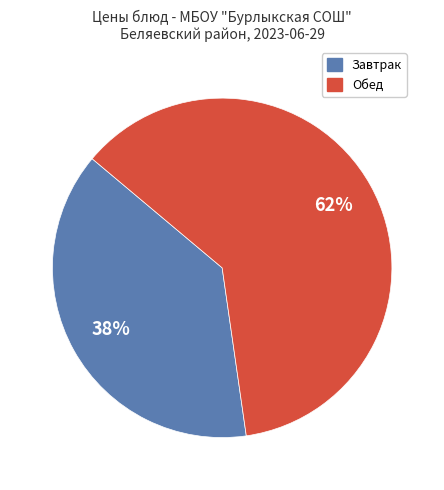

Is there any slice that represents more than half of the pie?

Yes